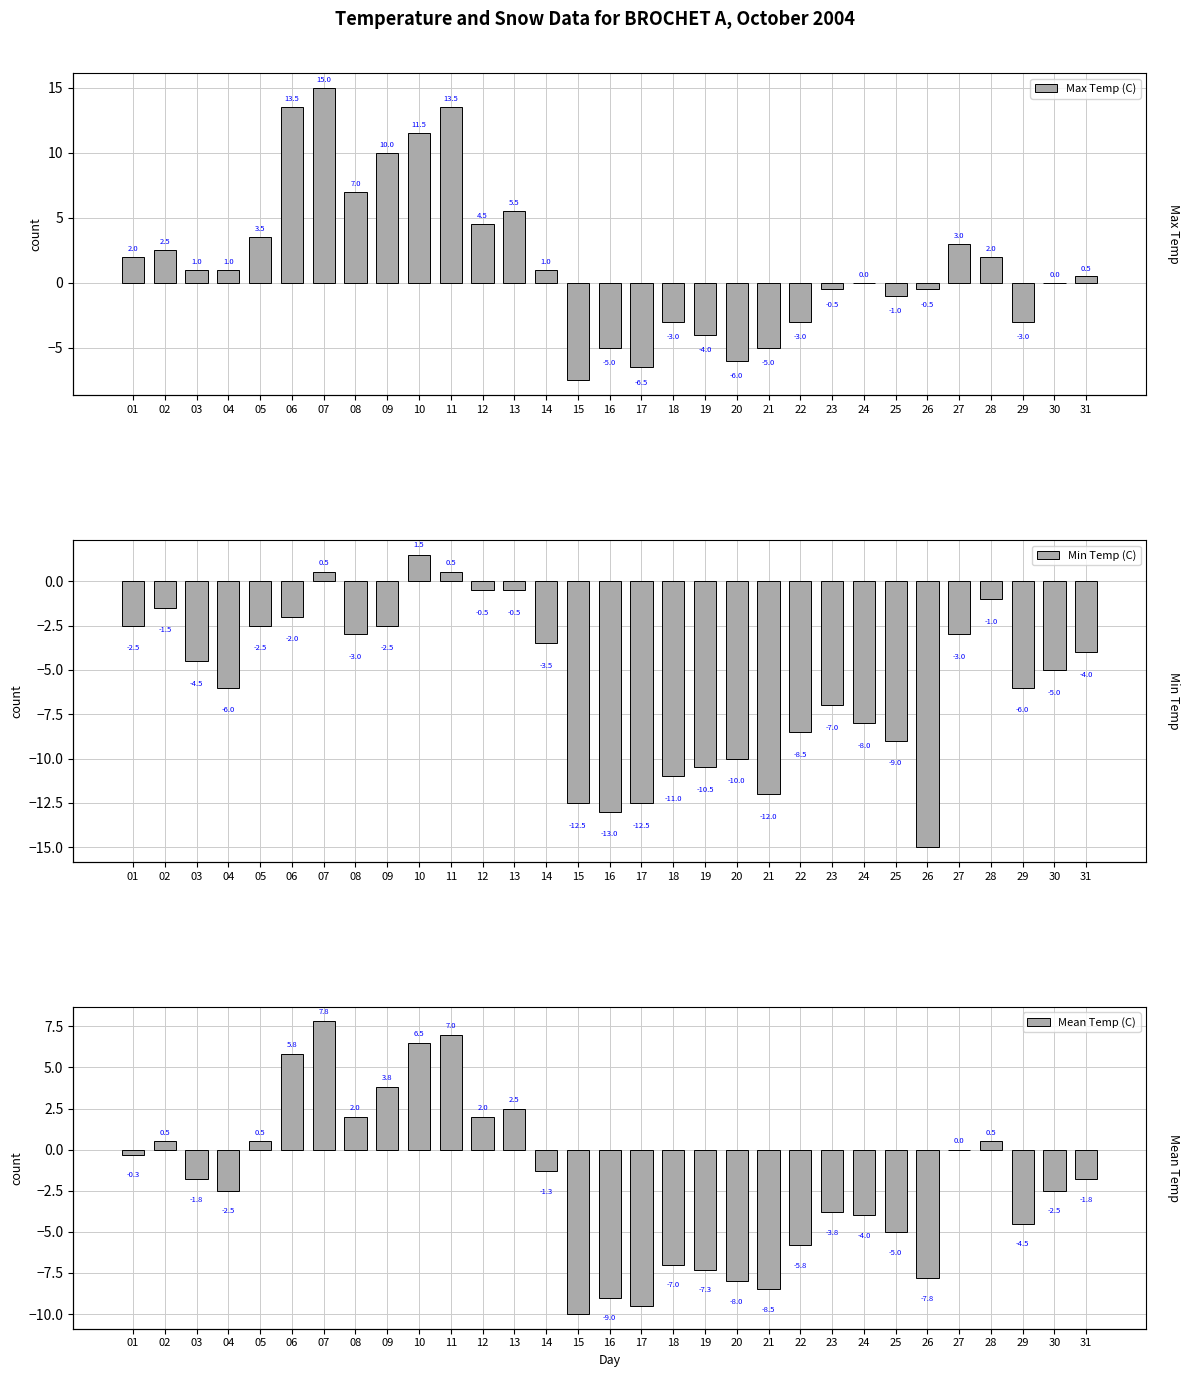

Are the bars horizontal?

No